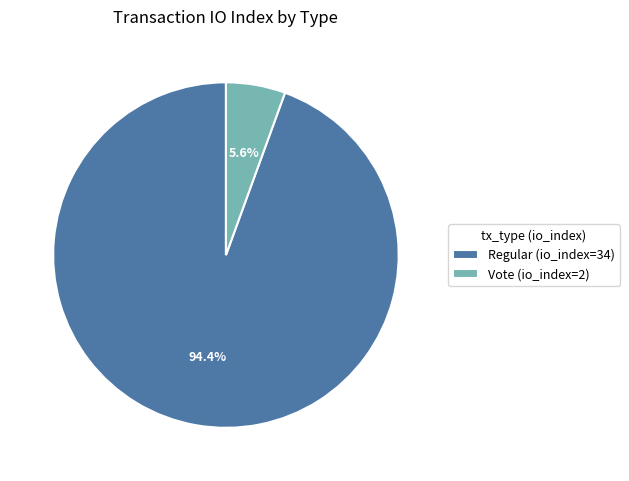

How many segments does this pie chart have?

2